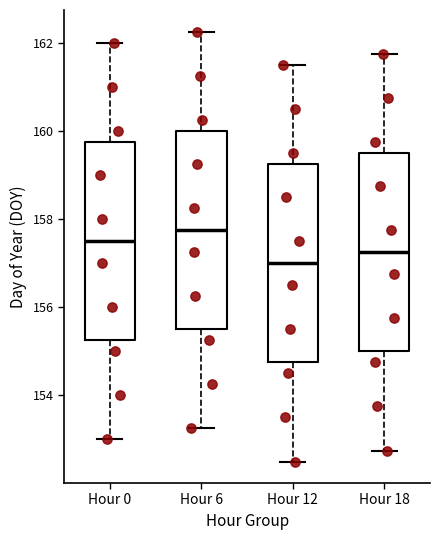

Which box has the lowest median line?

Hour 12